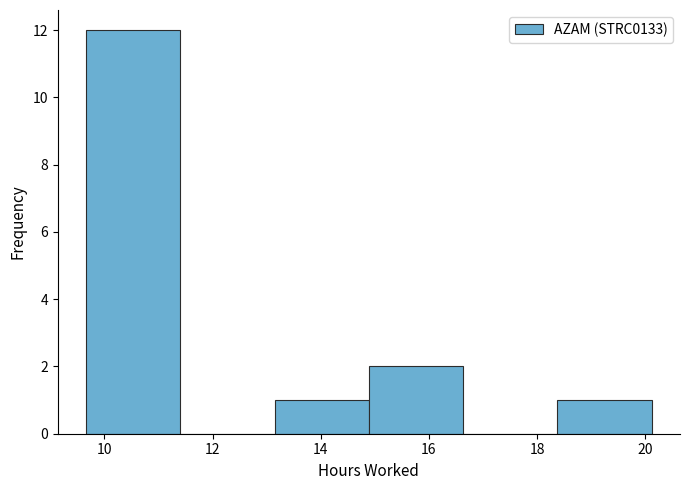

Over which range of the x-axis is the bar tallest?

9.6 to 11.4